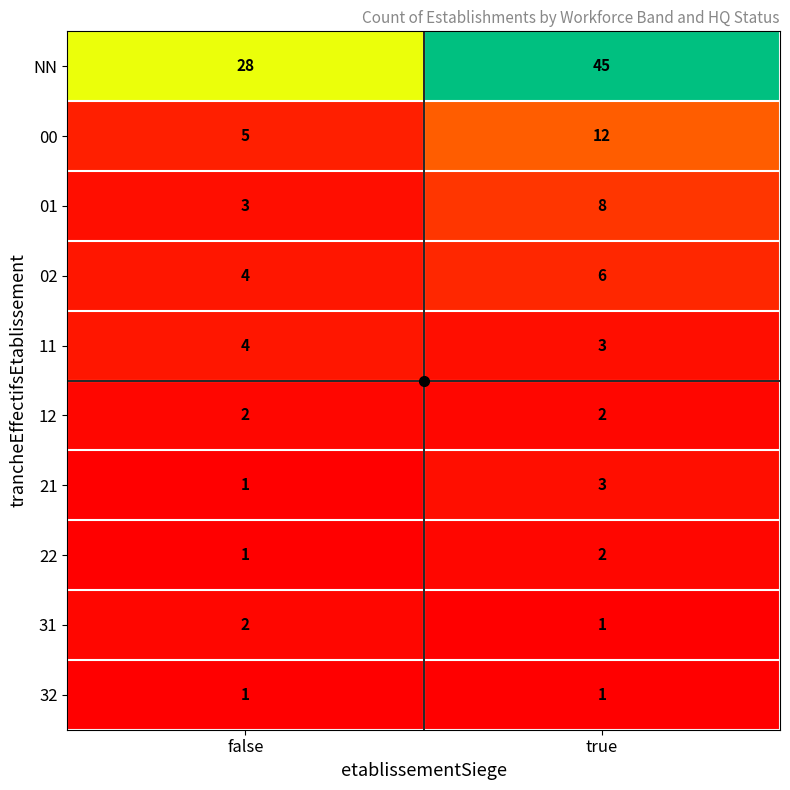

What is the total value across all series at true?

83